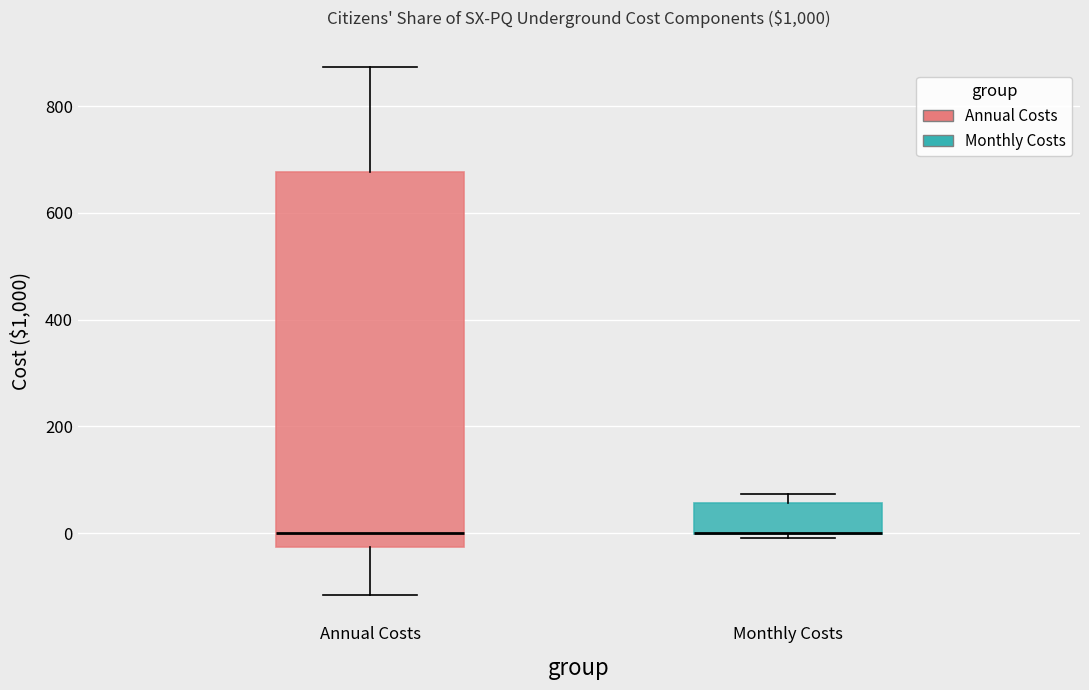

Reading left to right, read every box against the y-axis: the position of its median line, the range the box covers, and the ends of its whiskers. The values are not printed on the chart, so give them approximately, as read against the axis.

Annual Costs: median 0, box -20 to 680, whiskers -120 to 880
Monthly Costs: median 0 (drawn on the box's lower edge), box 0 to 60, whiskers 0 (just below the box's lower edge) to 80